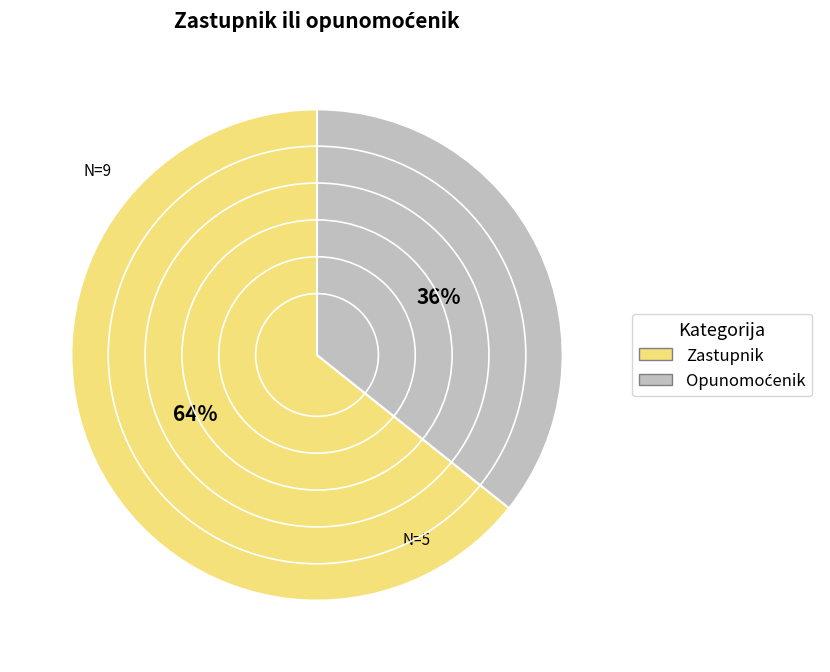

Count the number of slices in the pie.

2